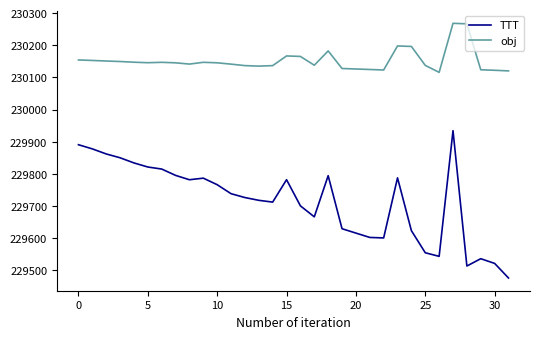

What is the difference between the second highest and second lowest values in the obj series?

146.5